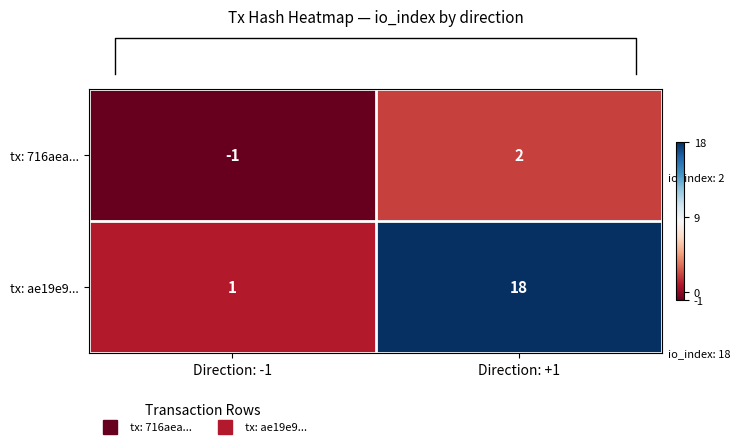

Which series has the largest range (max minus min)?

tx: ae19e9...